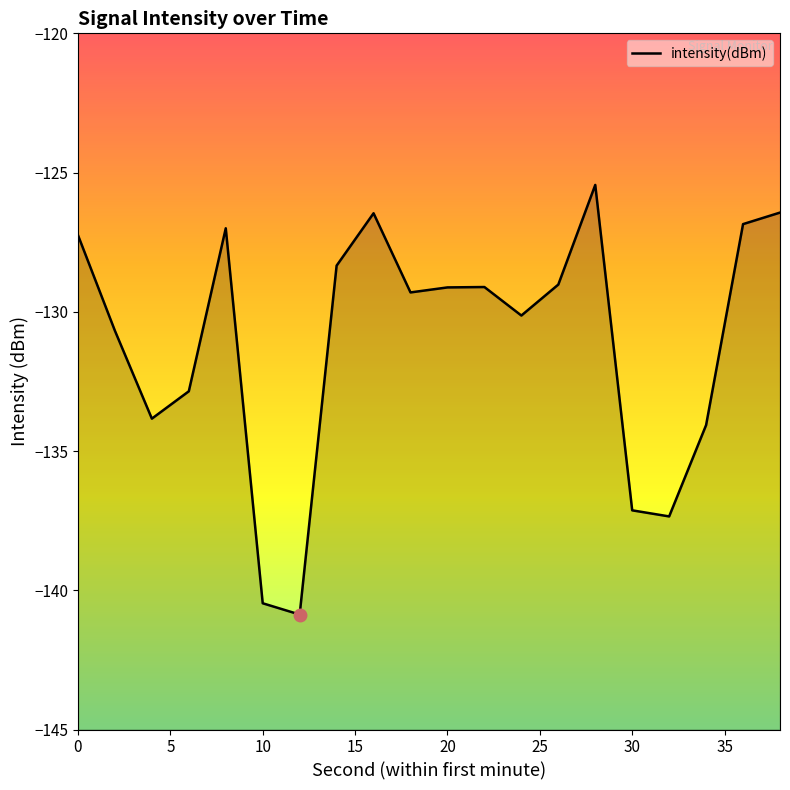

Does the chart display data point markers on the line(s)?

No